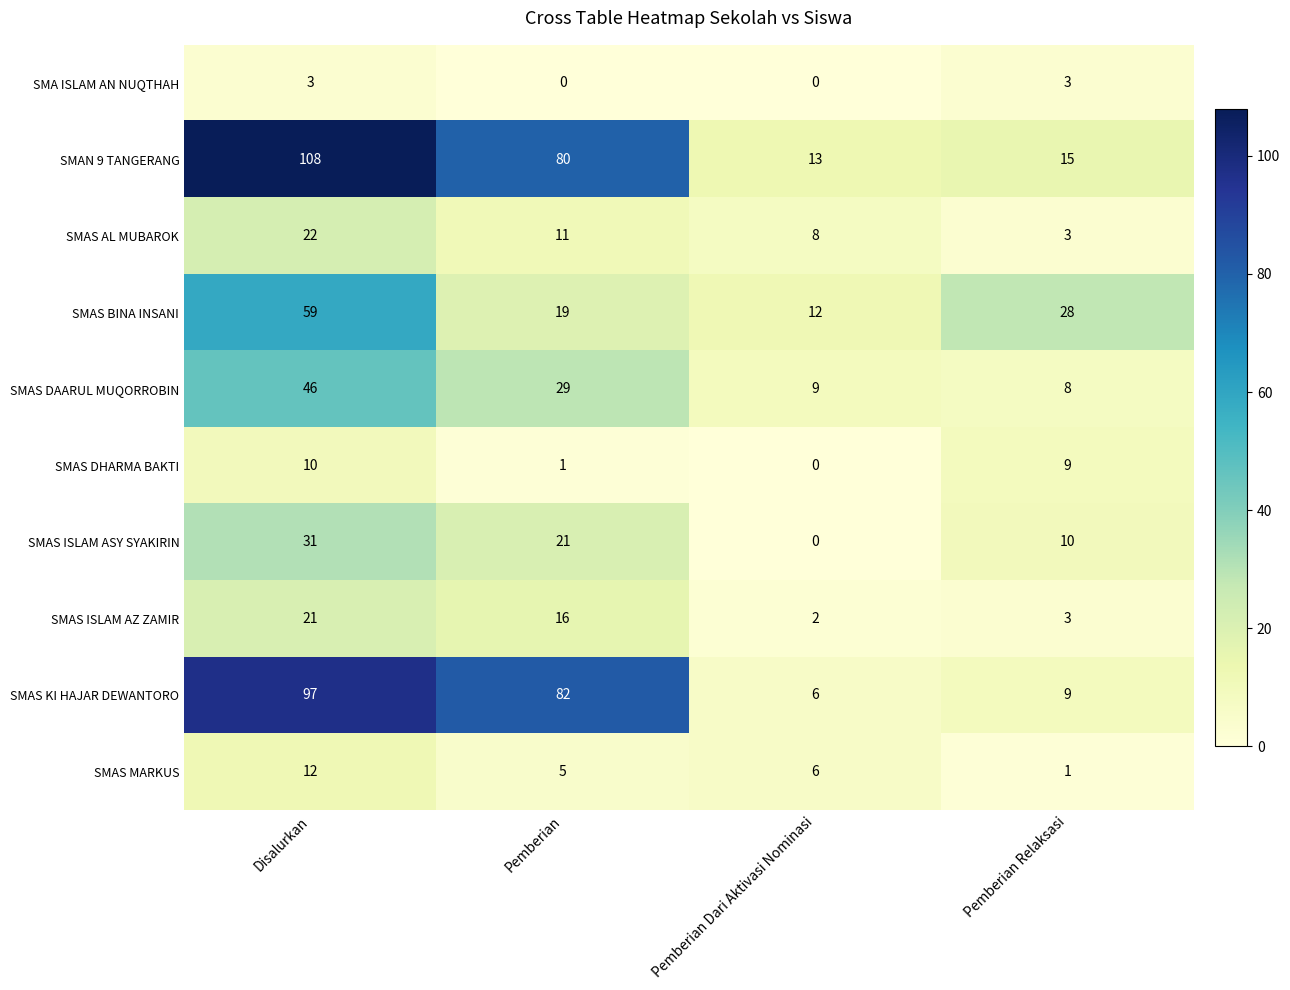

Which category has the highest value across all series?

Disalurkan